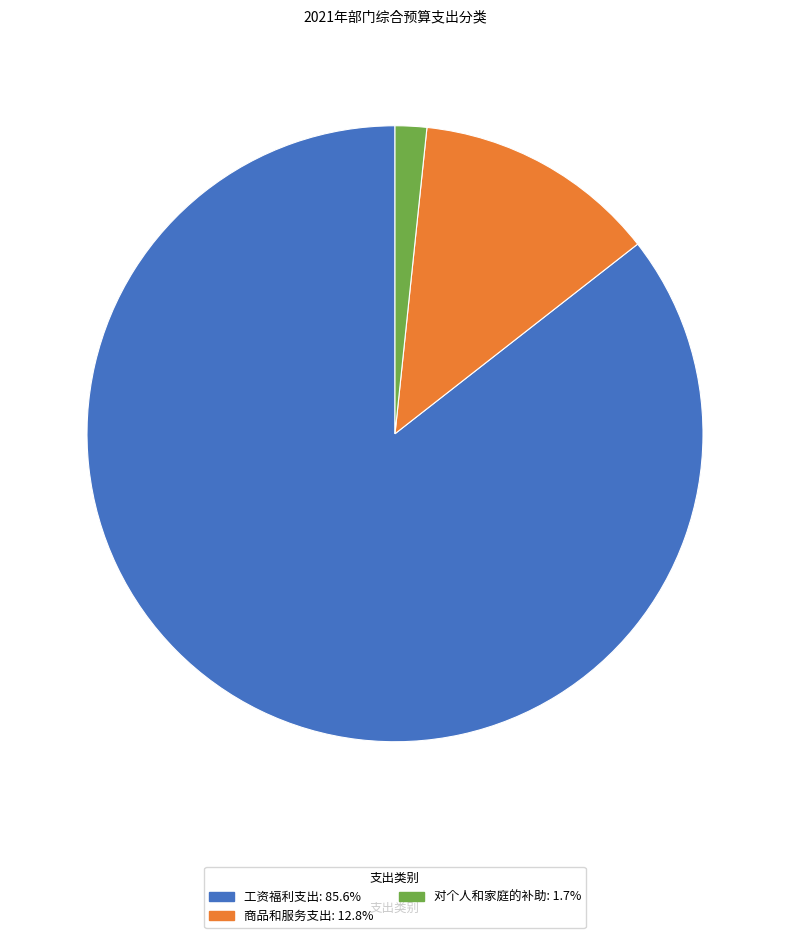

Which category has the smallest portion of the pie?

对个人和家庭的补助